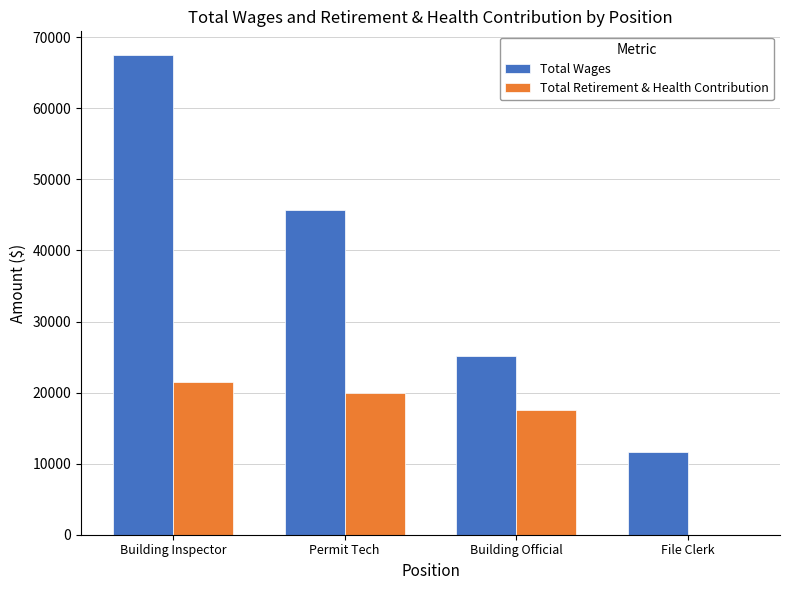

The value of Total Retirement & Health Contribution at Building Inspector is 36836. True or false?

False